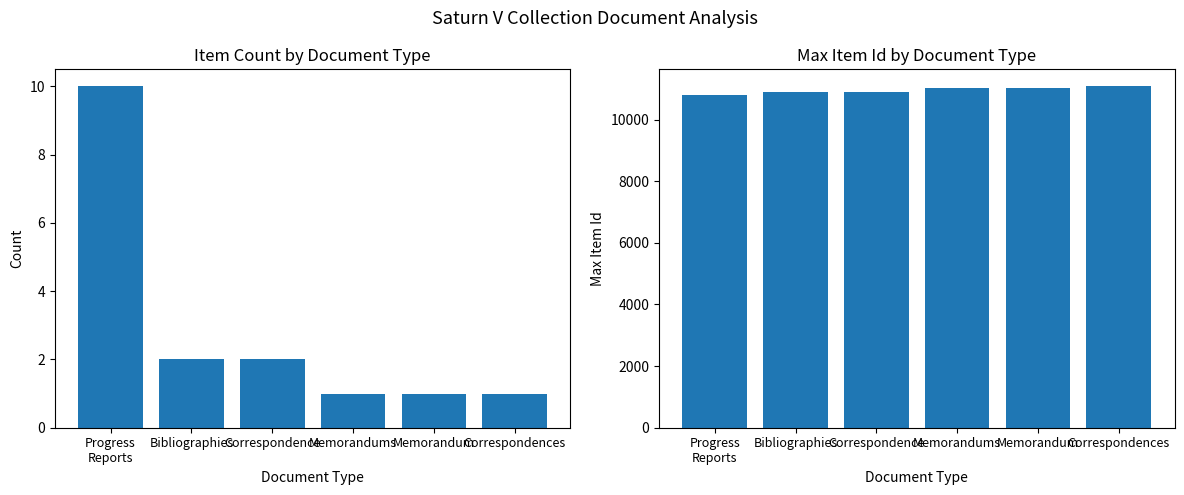

Count the number of data series in this chart.

2